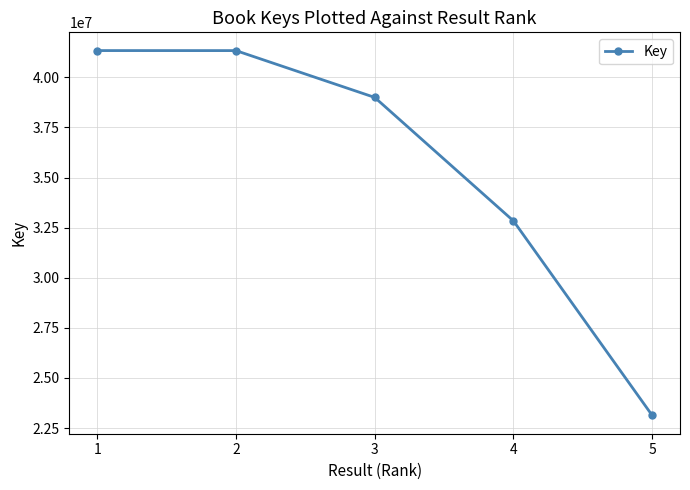

Between 5 and 4, which is larger?

4